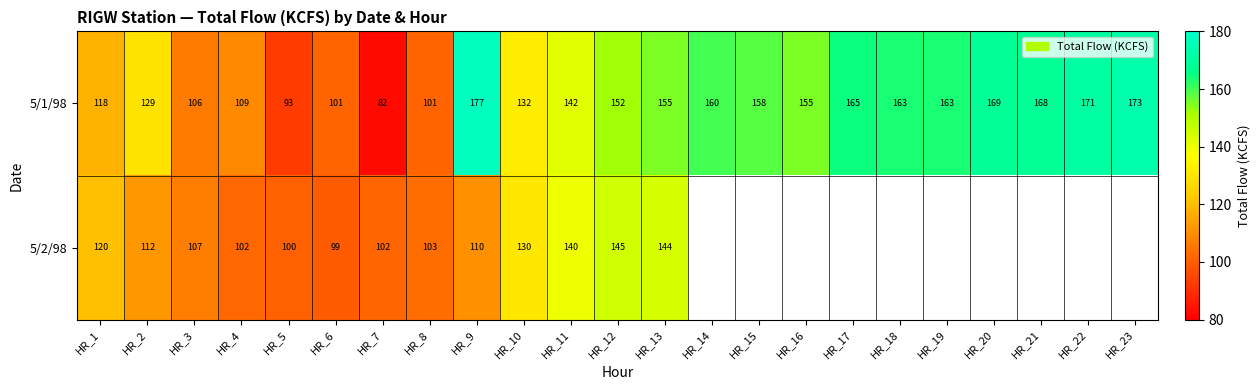

What is the smallest value displayed?

82.1